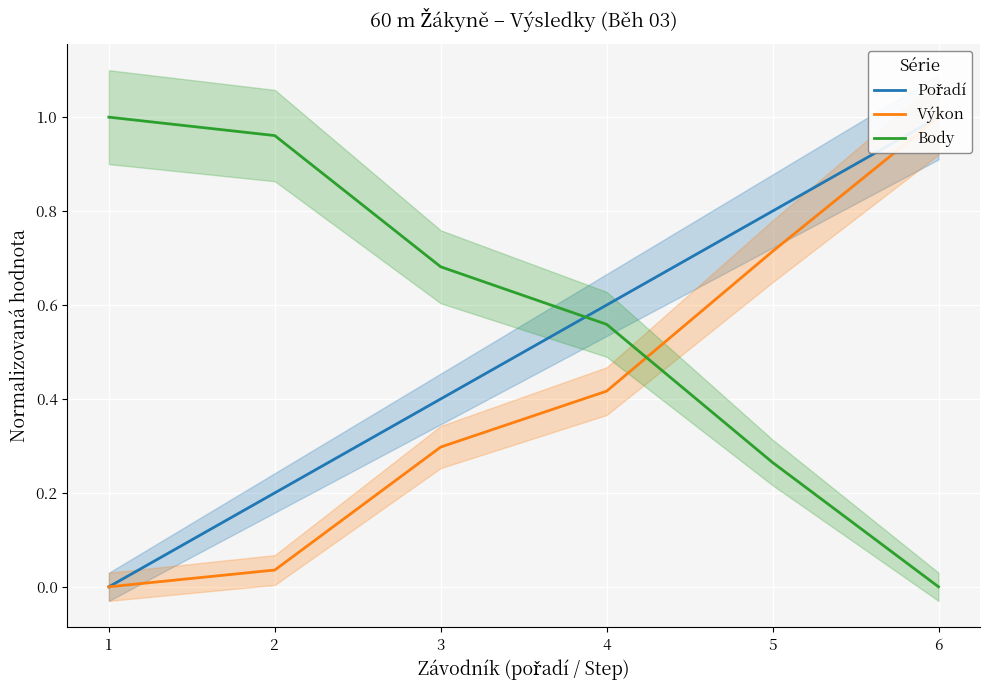

At which category is the sum across all series the highest?

6